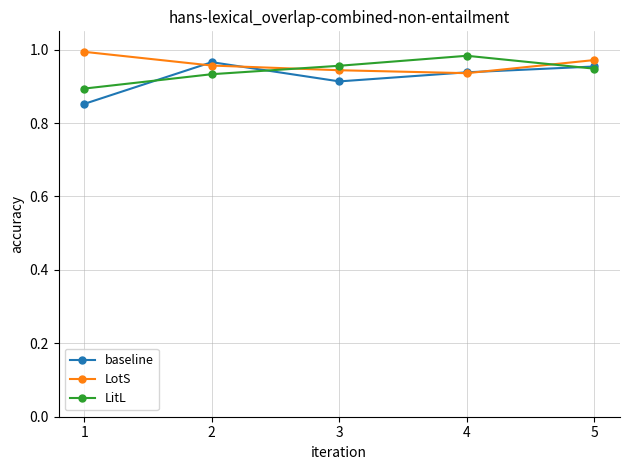

How many interior local valleys does the LotS series have?

1